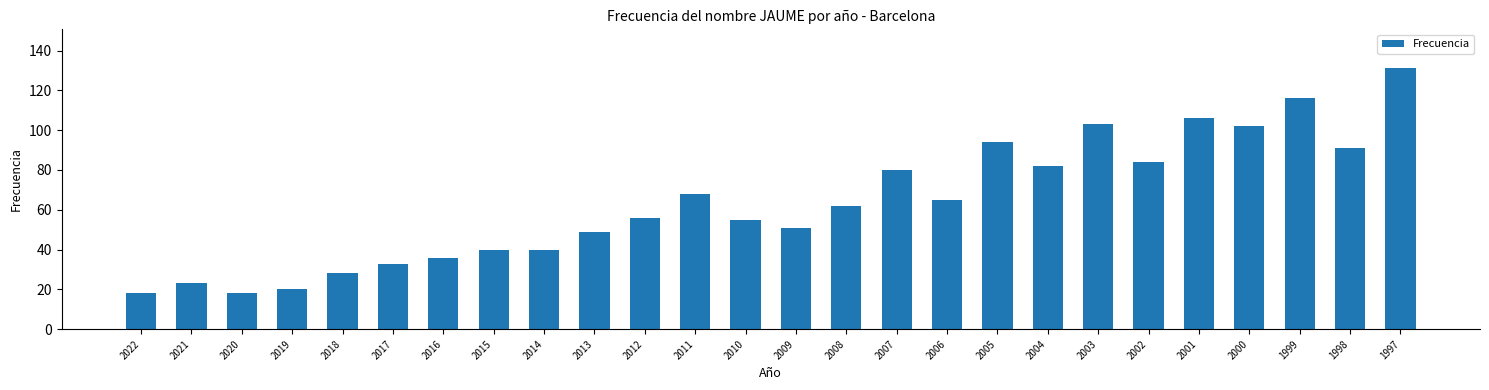

What is the ratio of the value at 2001 to the value at 2020?

5.9